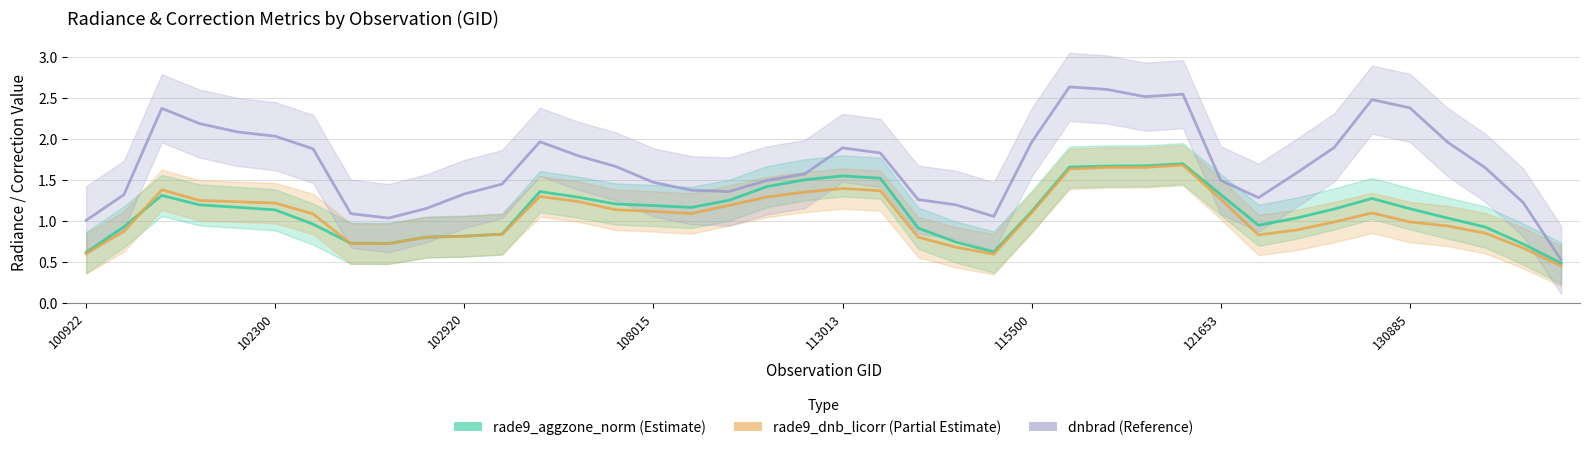

Reading left to right, transcribe all the data shown in this chart.

rade9_aggzone_norm: 0.6	0.9	1.3	1.2	1.2	1.1	1.0	0.7	0.7	0.8	0.8	0.8	1.4	1.3	1.2	1.2	1.2	1.2	1.4	1.5	1.5	1.5	0.9	0.7	0.6	1.1	1.7	1.7	1.7	1.7	1.3	0.9	1.0	1.1	1.3	1.1	1.0	0.9	0.7	0.5
rade9_dnb_licorr: 0.6	0.9	1.4	1.2	1.2	1.2	1.1	0.7	0.7	0.8	0.8	0.8	1.3	1.2	1.1	1.1	1.1	1.2	1.3	1.3	1.4	1.4	0.8	0.7	0.6	1.1	1.6	1.7	1.7	1.7	1.3	0.8	0.9	1.0	1.1	1.0	0.9	0.8	0.7	0.4
dnbrad: 1.0	1.3	2.4	2.2	2.1	2.0	1.9	1.1	1.0	1.2	1.3	1.4	2.0	1.8	1.7	1.5	1.4	1.4	1.5	1.6	1.9	1.8	1.3	1.2	1.1	2.0	2.6	2.6	2.5	2.5	1.5	1.3	1.6	1.9	2.5	2.4	2.0	1.6	1.2	0.5